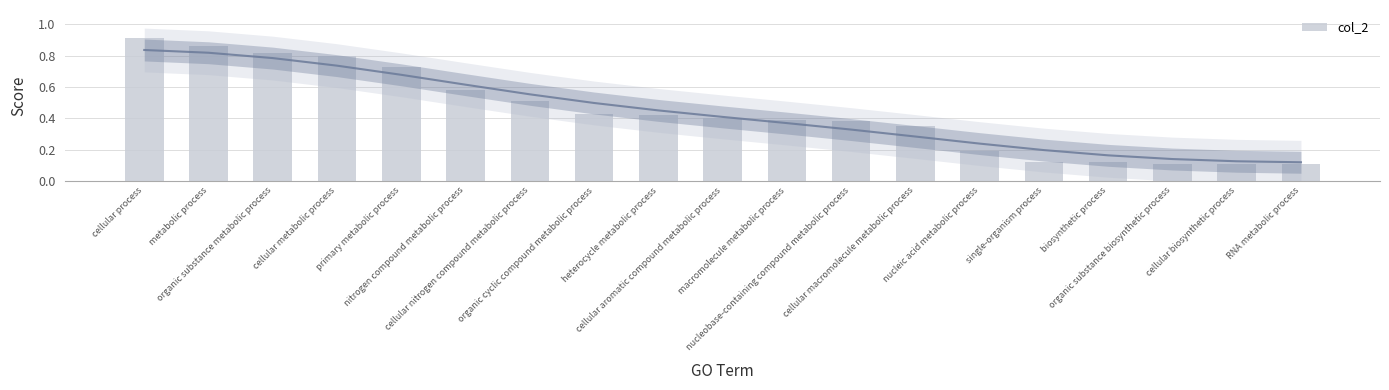

What is the difference between the values at nucleobase-containing compound metabolic process and primary metabolic process?

0.3